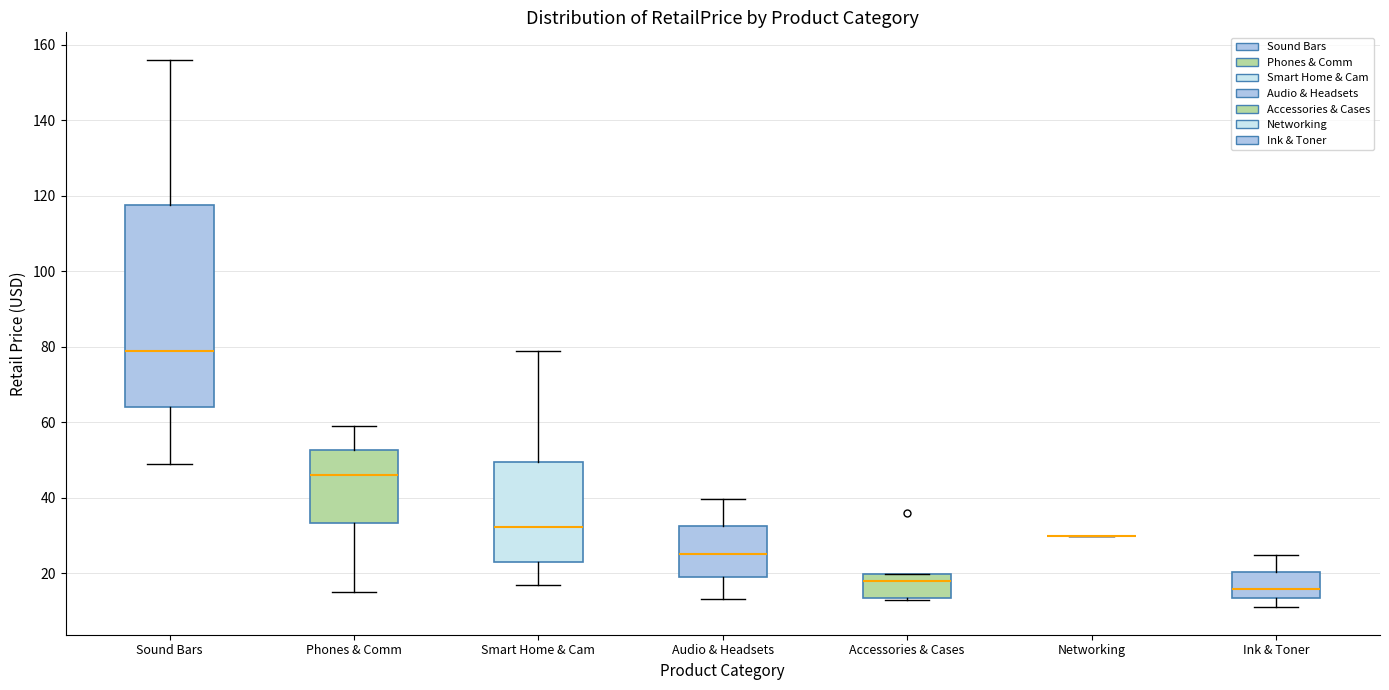

Reading left to right, transcribe this box plot: for each box, give where its median line is, the range the box spans, and where its two whiskers end, as read against the y-axis. The values are not printed on the chart, so give them approximately, as read against the axis.

Sound Bars: median 80, box 64 to 118, whiskers 50 to 156
Phones & Comm: median 46, box 34 to 52, whiskers 14 to 60
Smart Home & Cam: median 32, box 22 to 50, whiskers 16 to 78
Audio & Headsets: median 24, box 20 to 32, whiskers 14 to 40
Accessories & Cases: median 18, box 14 to 20, whiskers 12 to 20
Networking: box collapsed to a line at 30, whiskers 30 to 30
Ink & Toner: median 16, box 14 to 20, whiskers 10 to 24